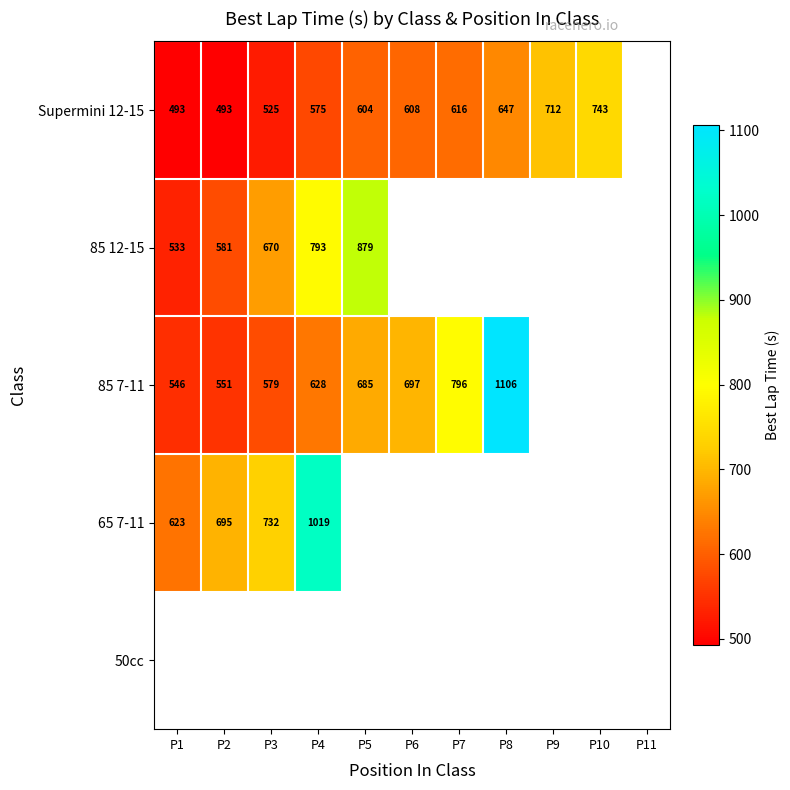

Is the value of 65 7-11 at P4 greater than the value of 85 7-11 at P7?

Yes